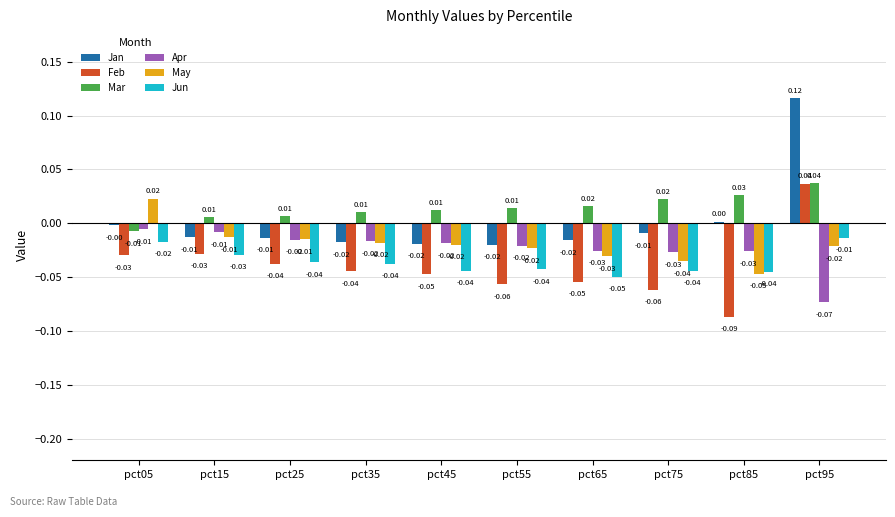

What are all the series names shown in the legend?

Jan, Feb, Mar, Apr, May, Jun